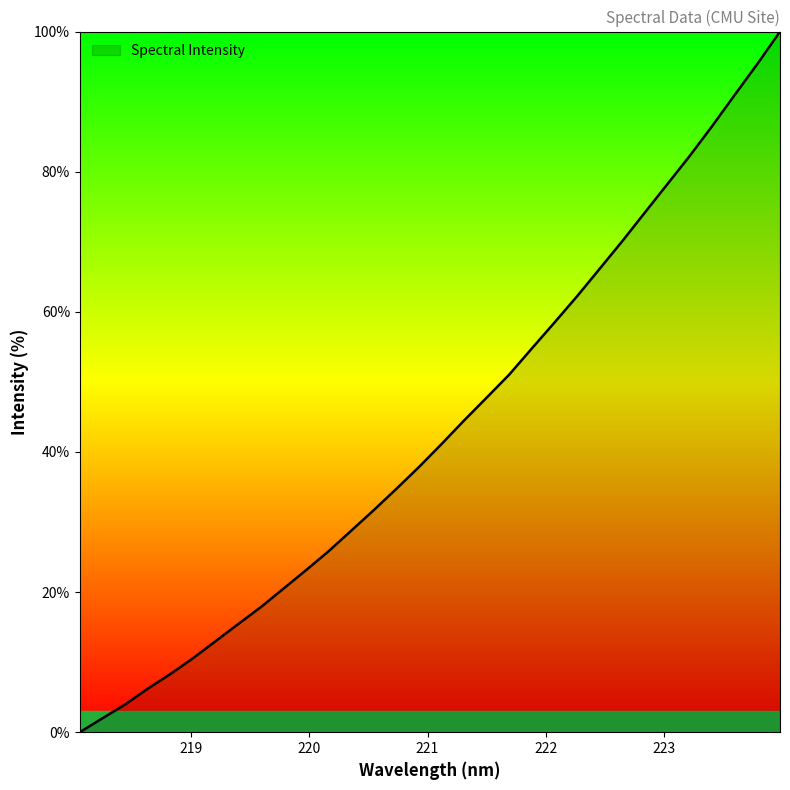

Reading left to right, what are all the values shown in this chart?

0.0	2.0	4.0	6.2	8.3	10.5	13.0	15.4	17.8	20.5	23.1	25.8	28.7	31.7	34.7	37.8	41.1	44.5	47.7	51.0	54.8	58.4	62.2	66.1	70.0	74.1	78.2	82.3	86.5	91.0	95.4	100.0